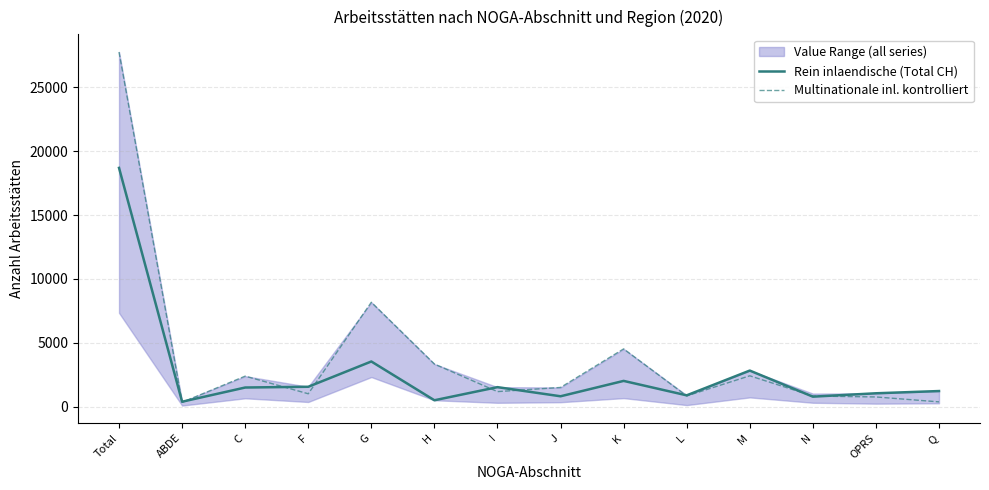

At which category does Rein inlaendische (Total CH) reach its first local peak?

G